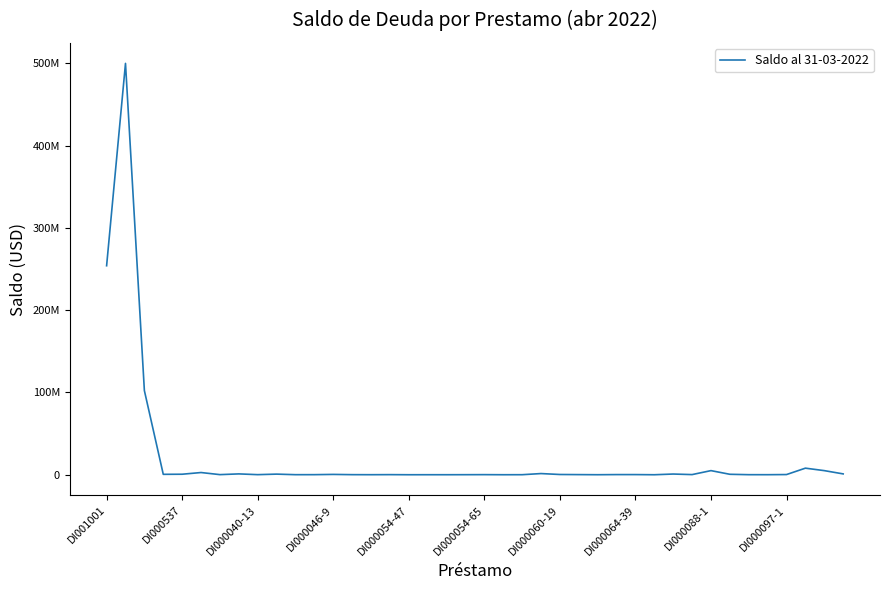

What is the greatest value displayed?

500000000.0